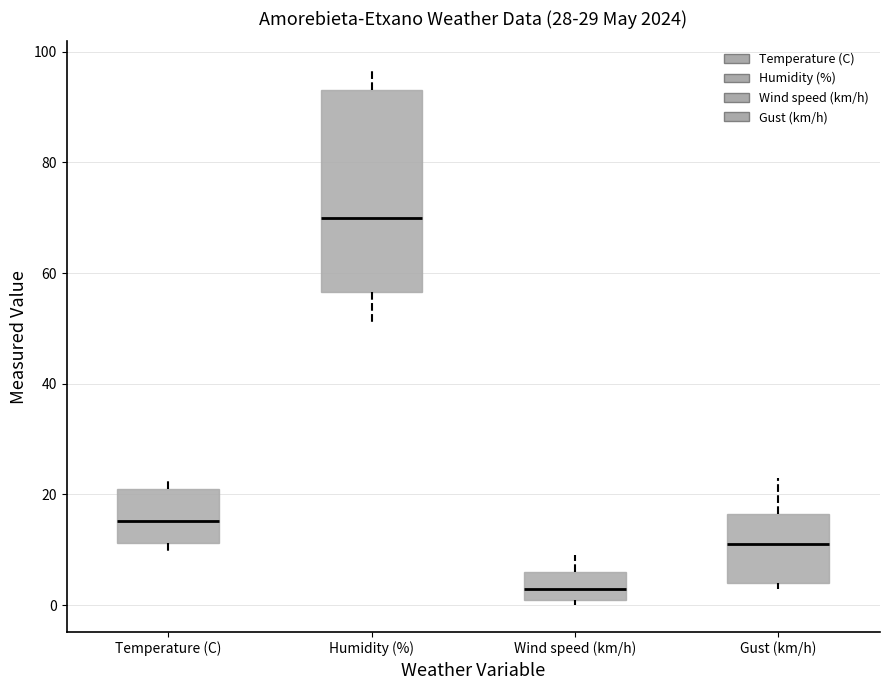

Reading left to right, read every box against the y-axis: the position of its median line, the range the box covers, and the ends of its whiskers. The values are not printed on the chart, so give them approximately, as read against the axis.

Temperature (C): median 16, box 12 to 22, whiskers 10 to 22 (just above the box's upper edge)
Humidity (%): median 70, box 56 to 94, whiskers 52 to 98
Wind speed (km/h): median 4, box 2 to 6, whiskers 0 to 10
Gust (km/h): median 12, box 4 to 16, whiskers 4 (just below the box's lower edge) to 24